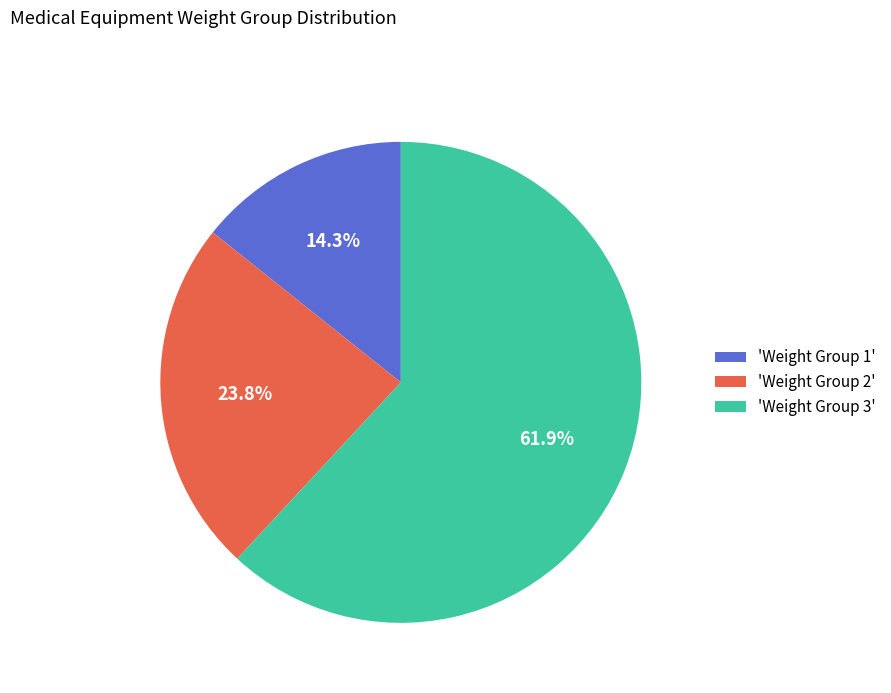

Which category has the biggest portion of the pie?

'Weight Group 3'